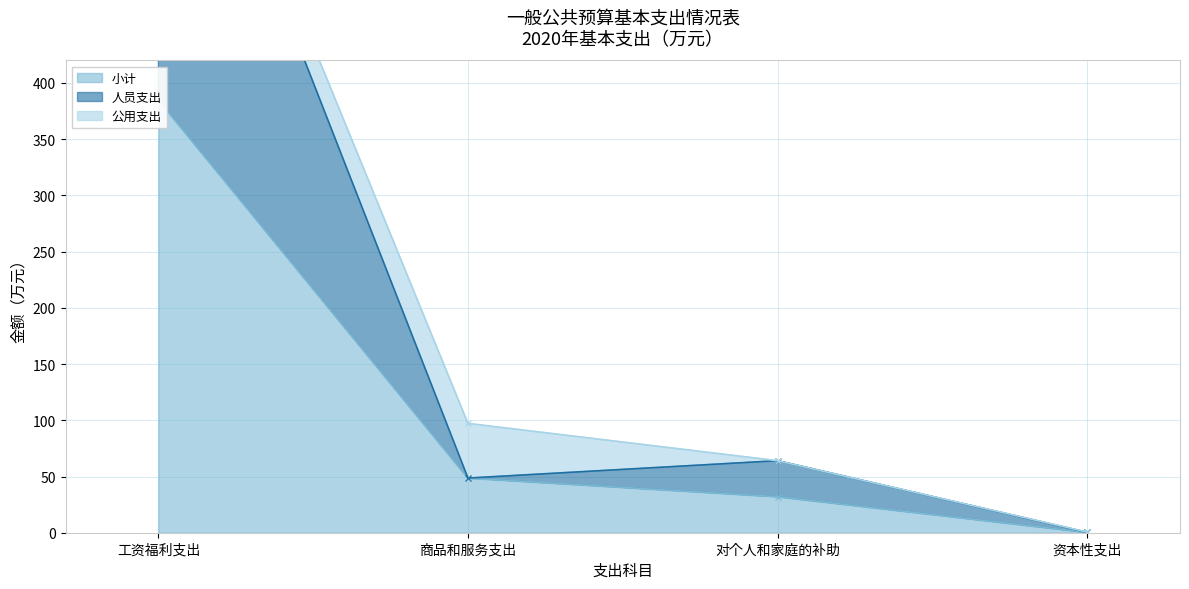

Is the value of 人员支出 at 资本性支出 greater than the value of 小计 at 对个人和家庭的补助?

No